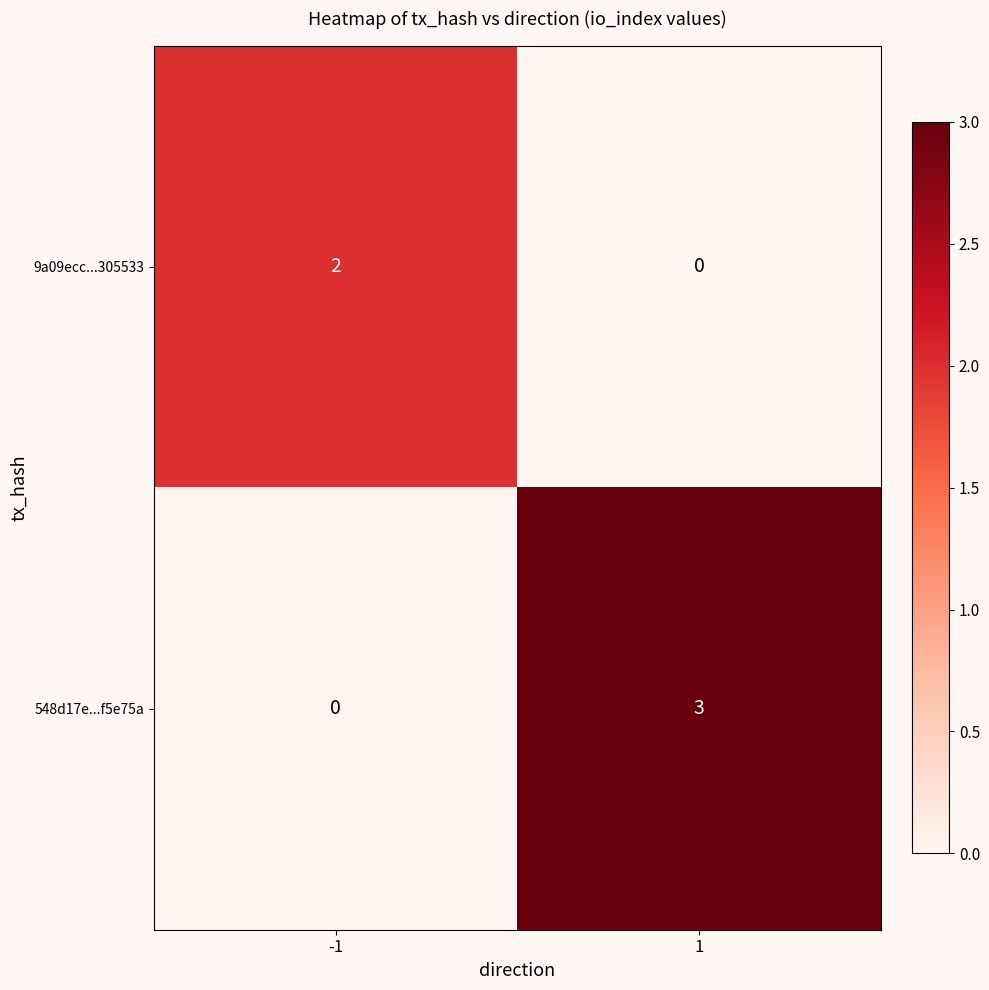

What is the greatest value displayed?

3